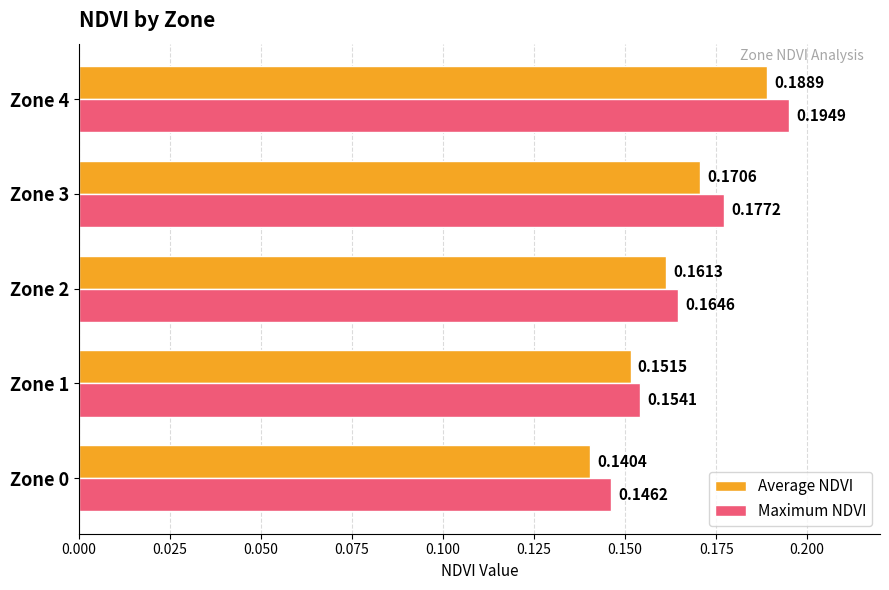

Which series has the largest range (max minus min)?

Maximum NDVI